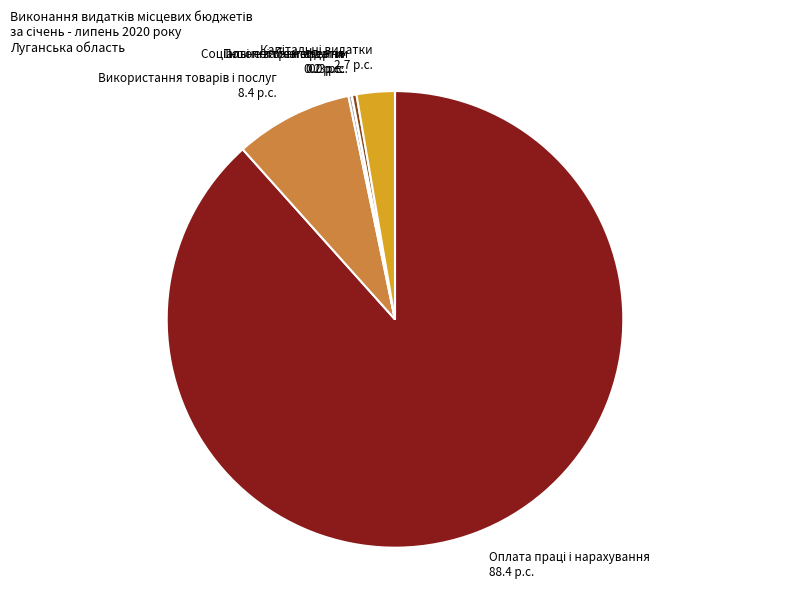

Does any single category account for the majority?

Yes